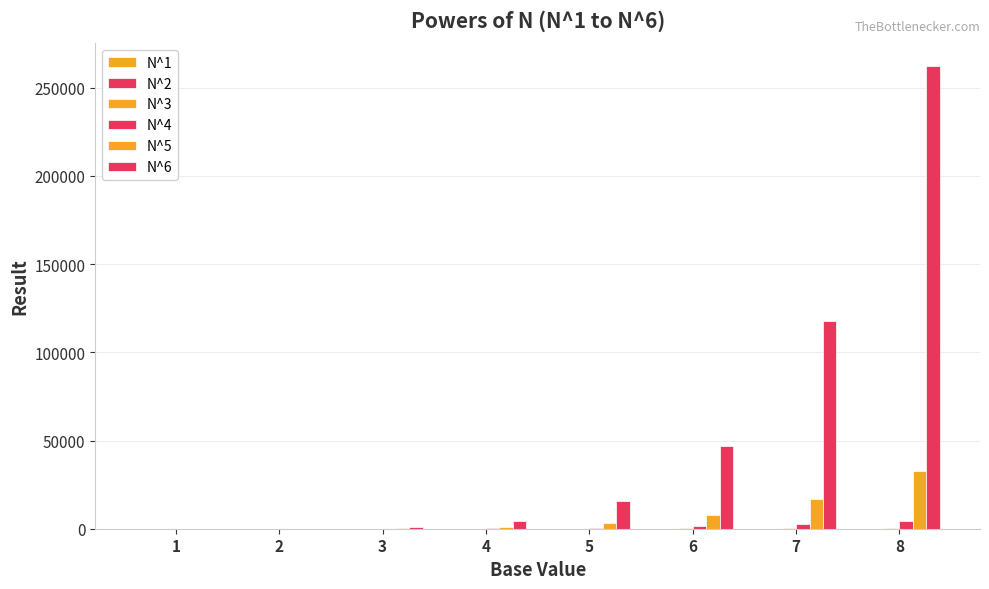

What is the difference between the N^6 values at 7 and 8?

144495